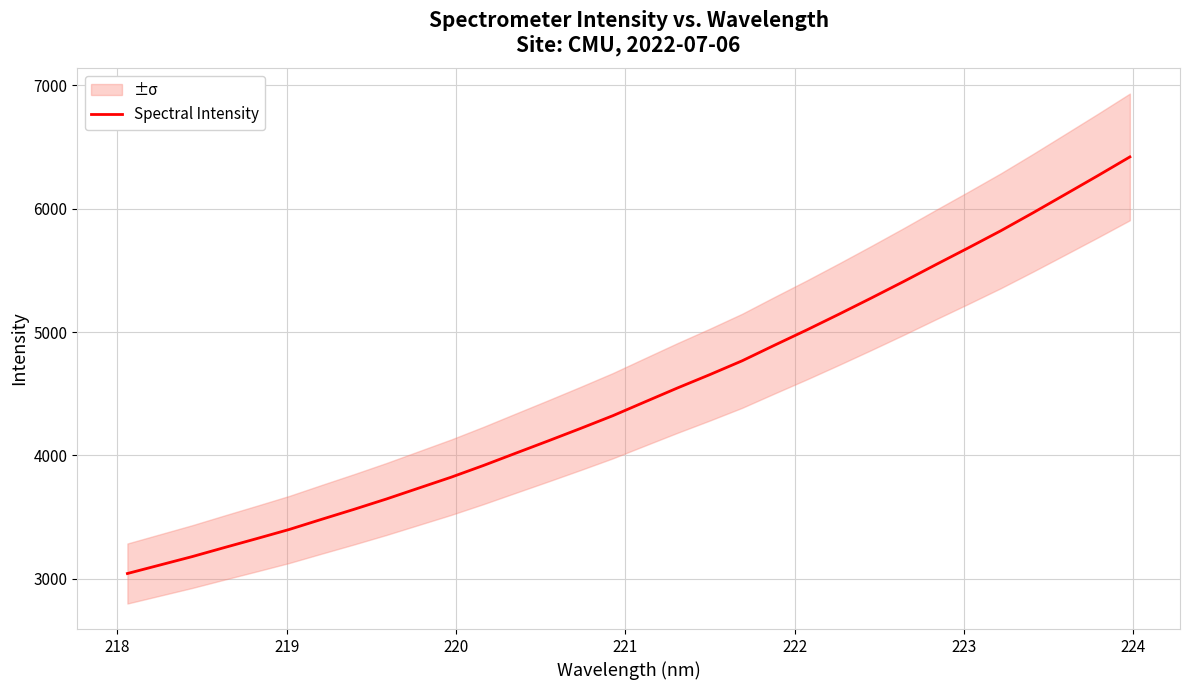

How many values exceed 4434?

16